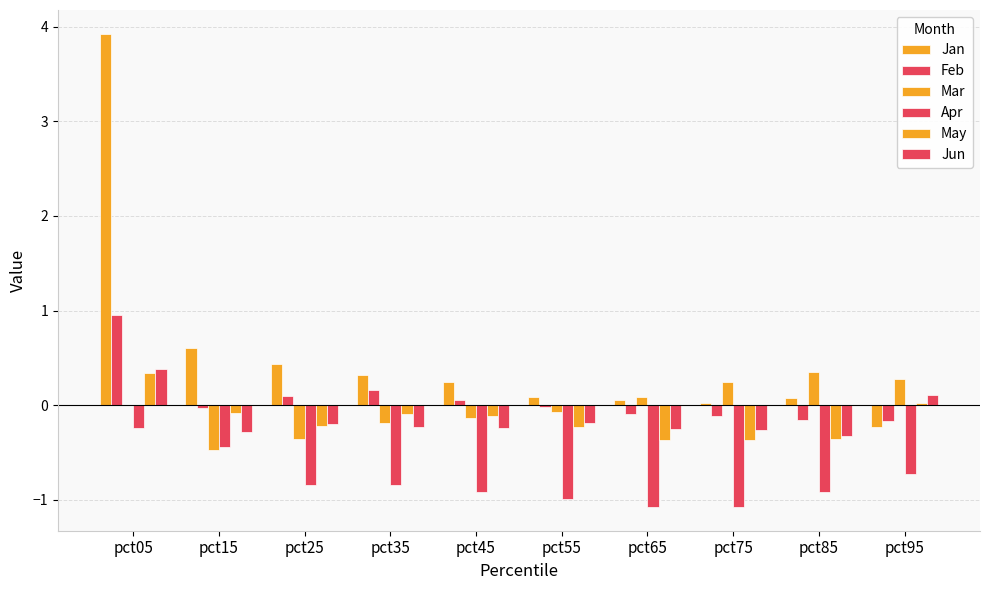

At which category does the chart reach its peak across all series?

pct05